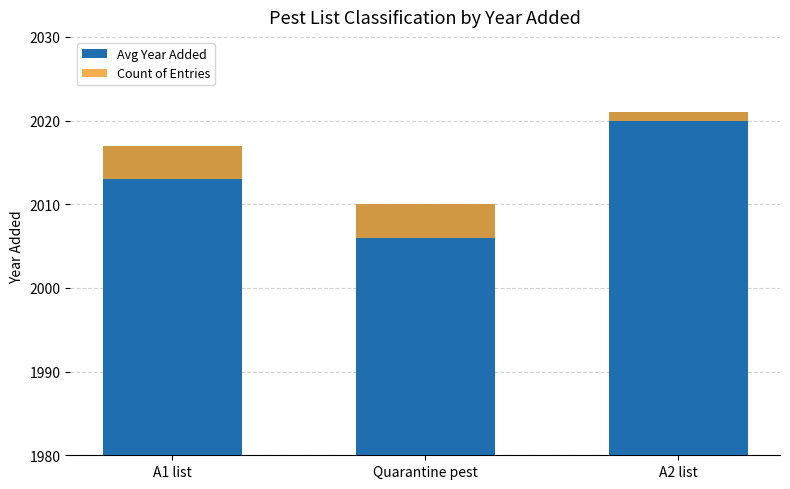

Count the Count of Entries values in the range 1 to 4.

3